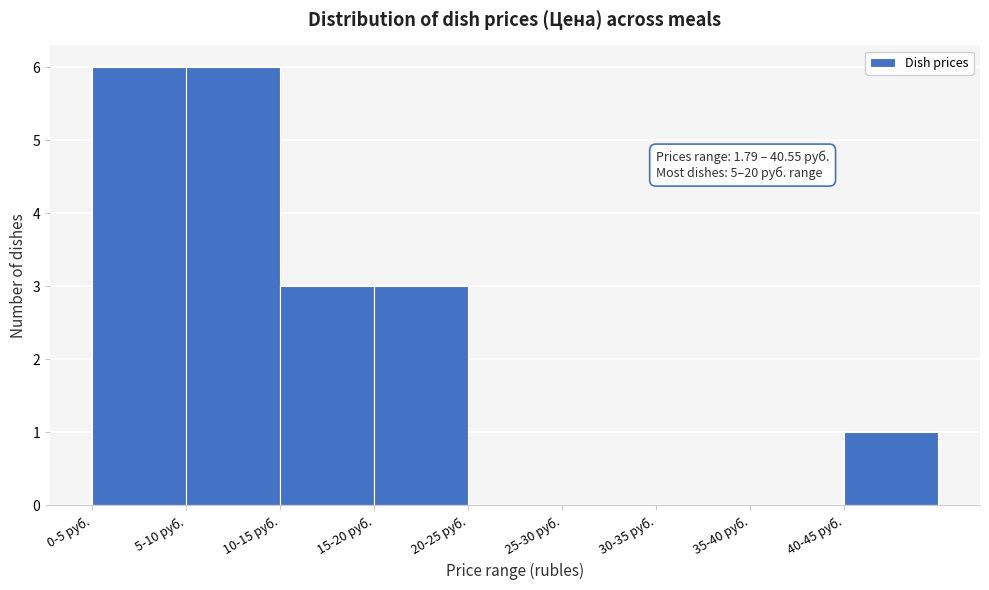

Reading left to right, list all the values displayed in this chart.

0-5 руб.=6	5-10 руб.=6	10-15 руб.=3	15-20 руб.=3	20-25 руб.=0	25-30 руб.=0	30-35 руб.=0	35-40 руб.=0	40-45 руб.=1